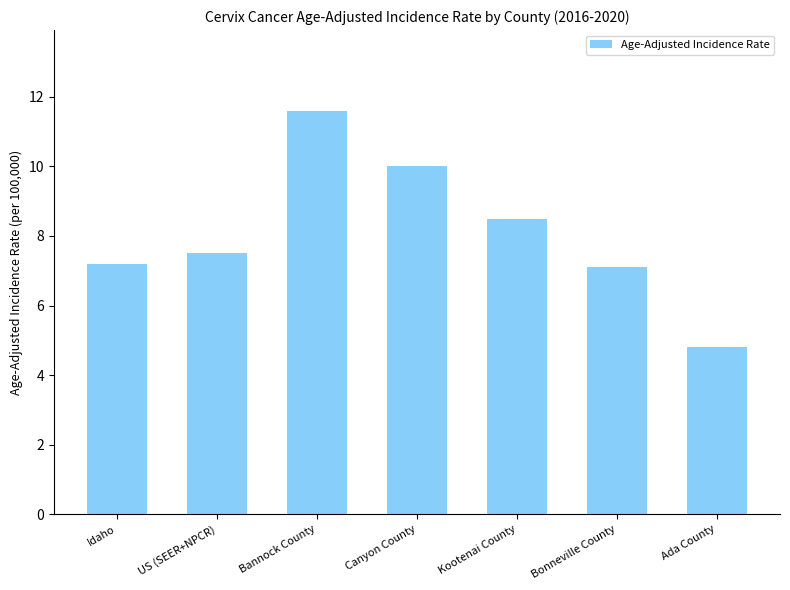

How many data points are less than 7?

1